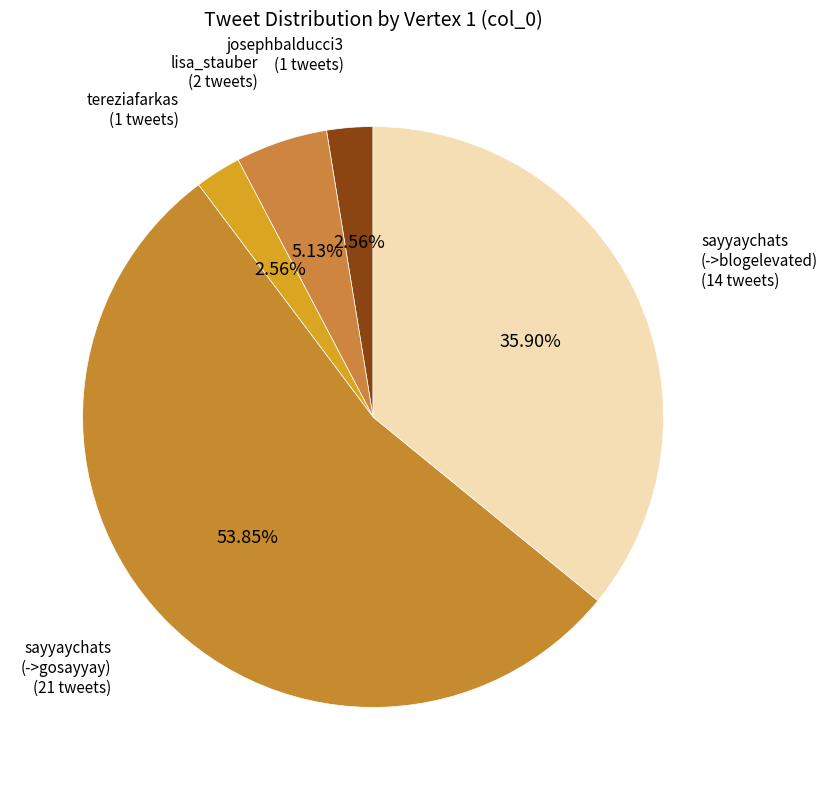

To the nearest percent, what is the difference between the josephbalducci3 and lisa_stauber slice percentages?

3%